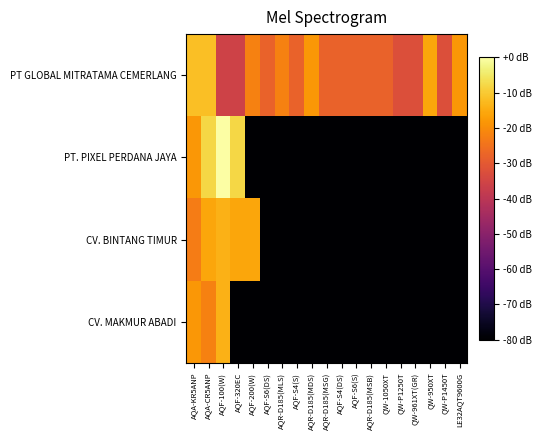

What is the difference between the highest and lowest values at QW-1050XT?

52.0